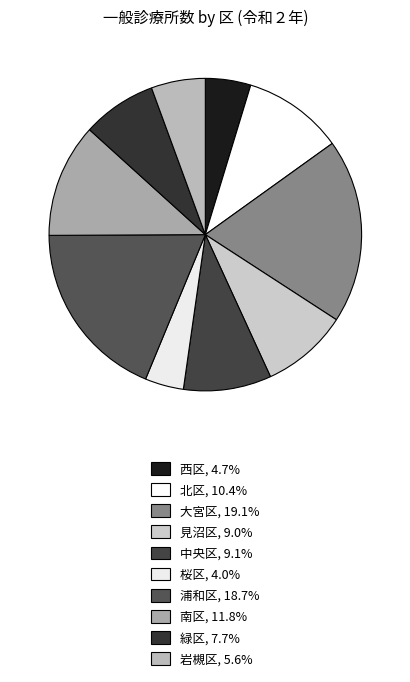

Is 岩槻区 the majority of the pie?

No